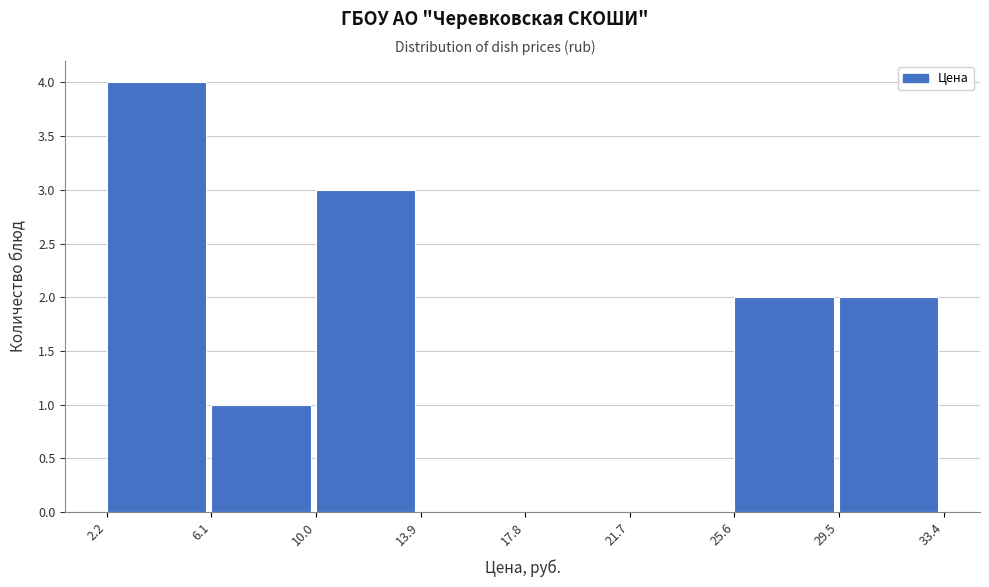

Reading left to right, list every bar in this chart as the range it spans on the x-axis followed by its height. The values are not printed on the chart, so give them approximately, as read against the axis.

2.2 to 6.1: 4
6.1 to 10.0: 1
10.0 to 13.9: 3
13.9 to 17.8: 0
17.8 to 21.7: 0
21.7 to 25.6: 0
25.6 to 29.5: 2
29.5 to 33.4: 2